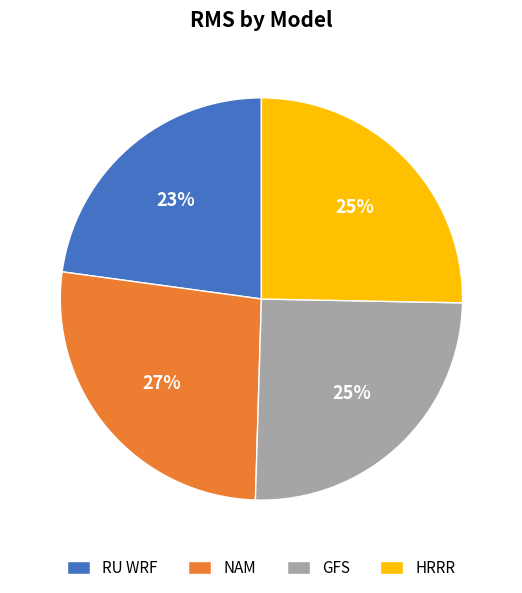

Is there a majority slice in this chart?

No